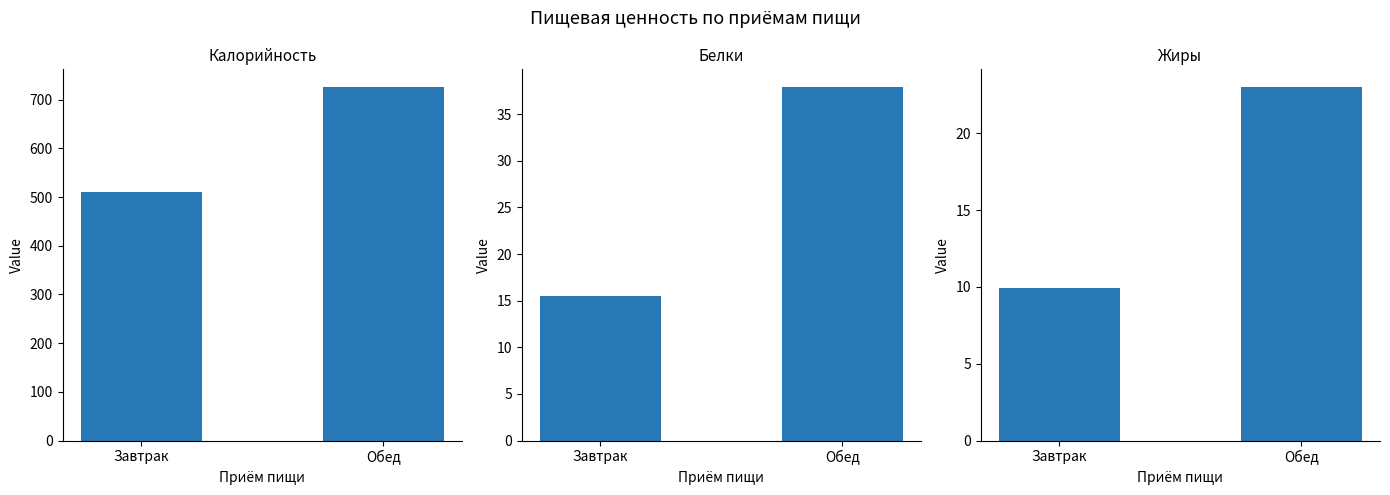

Reading left to right, transcribe all the data shown in this chart.

Калорийность: Завтрак=510.5	Обед=725.8
Белки: Завтрак=15.5	Обед=37.9
Жиры: Завтрак=9.9	Обед=23.0